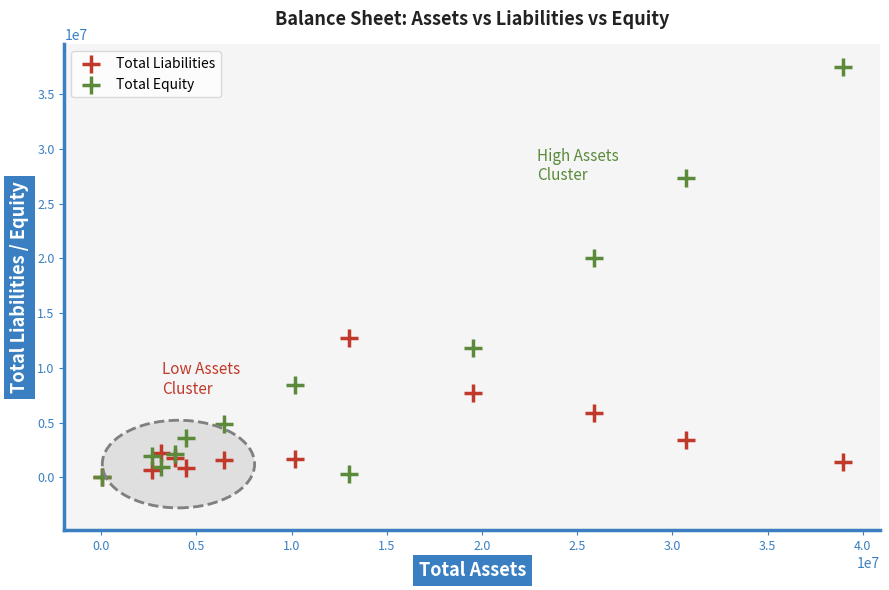

Which series reaches the maximum Y coordinate?

Total Equity